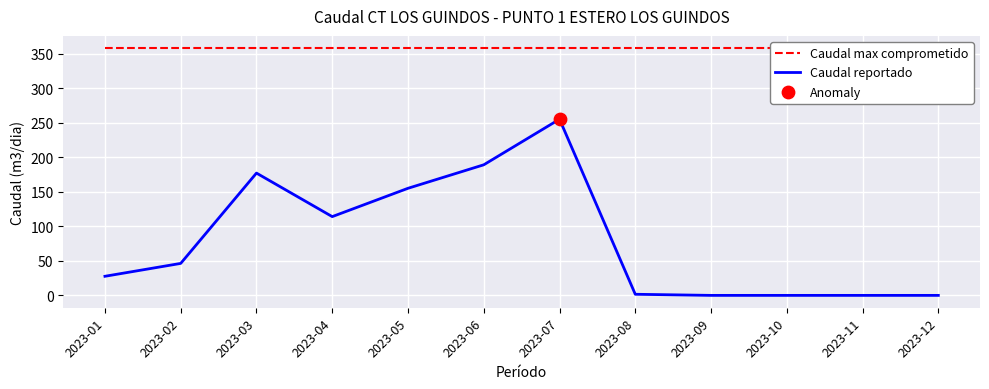

Which series has the largest Y range (max minus min)?

Caudal reportado